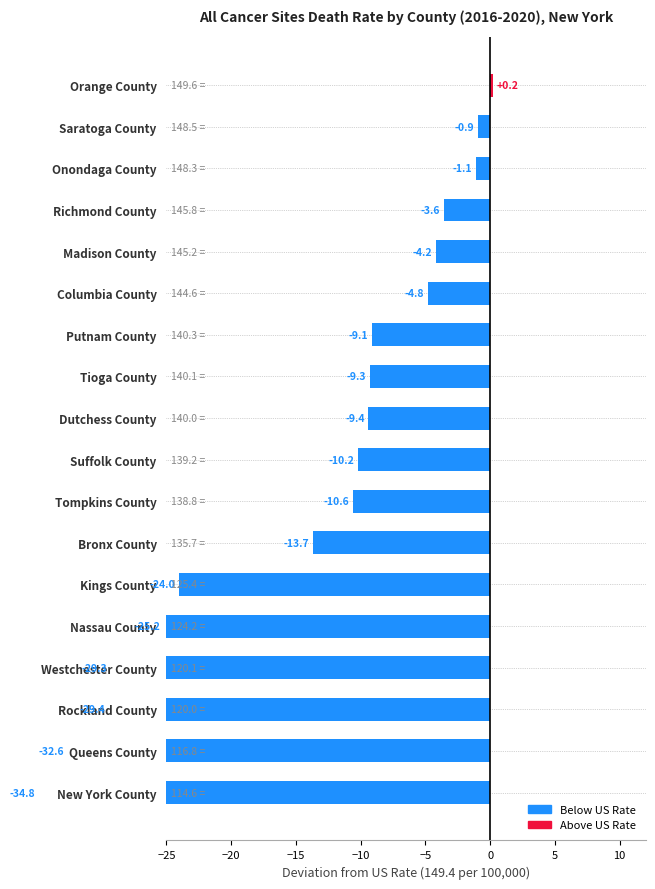

Which category has the lowest value across all series?

New York County